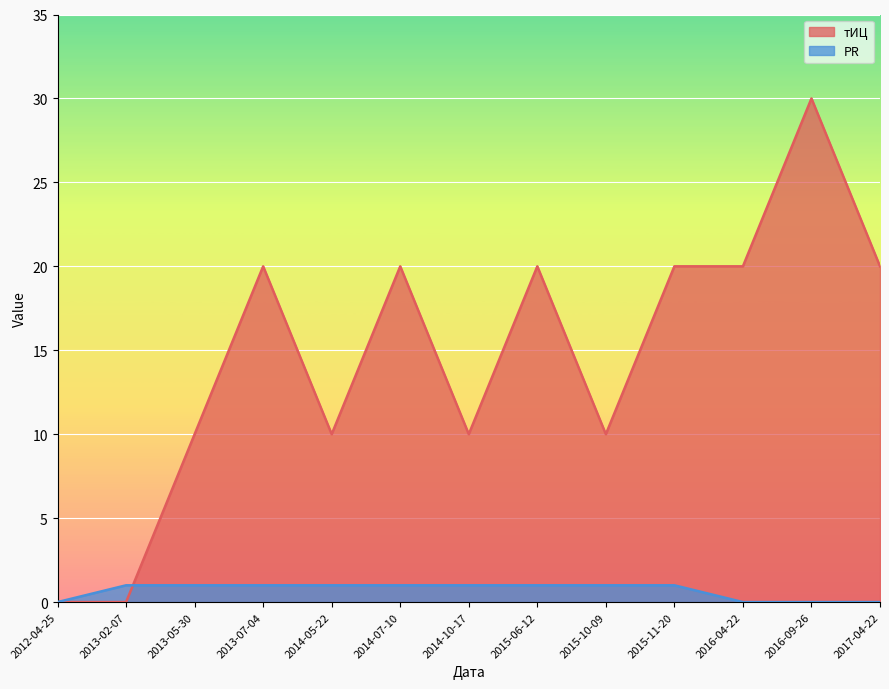

At how many categories does at least one series exceed 2?

11